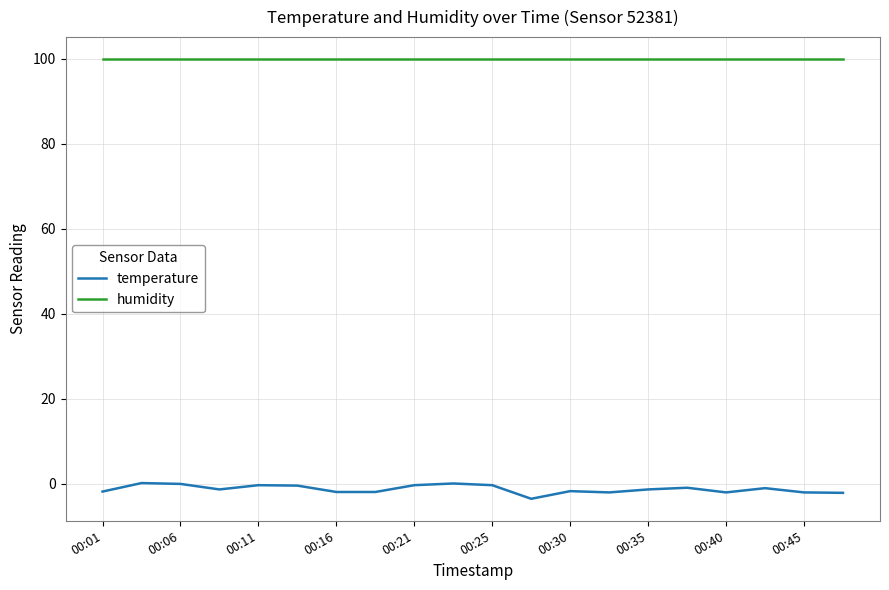

What is the greatest value displayed?

99.9